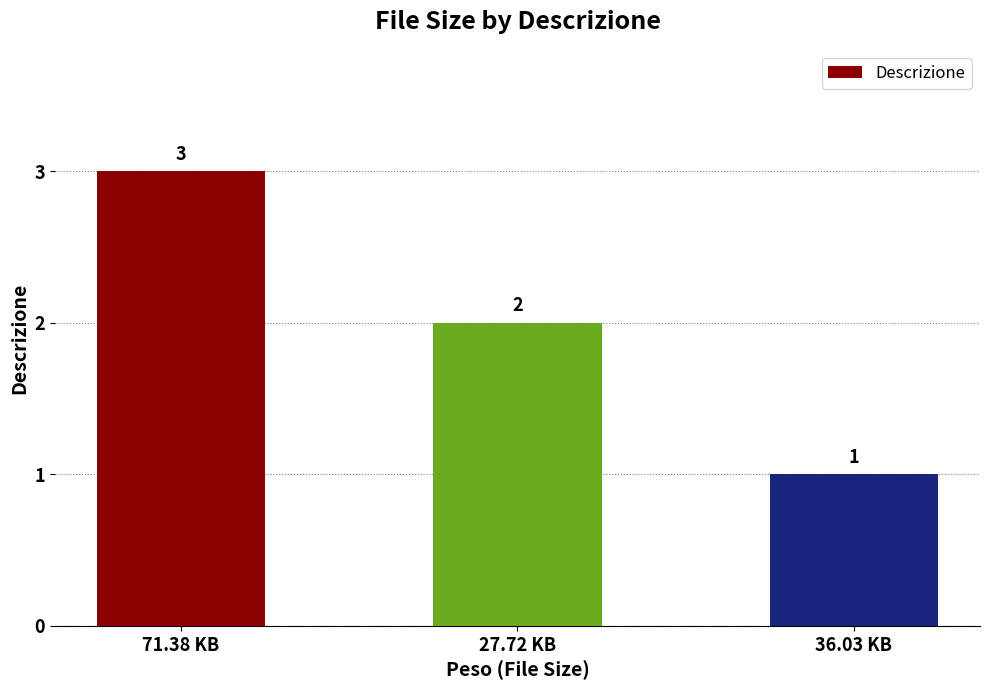

Is it true that the value at 27.72 KB is 3?

False